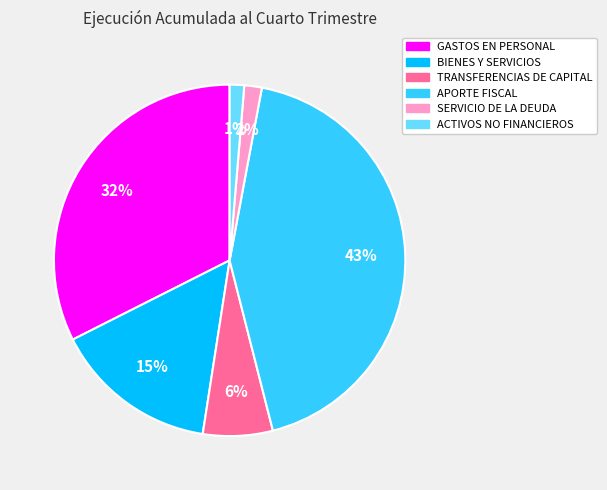

How many slices are in this pie chart?

6